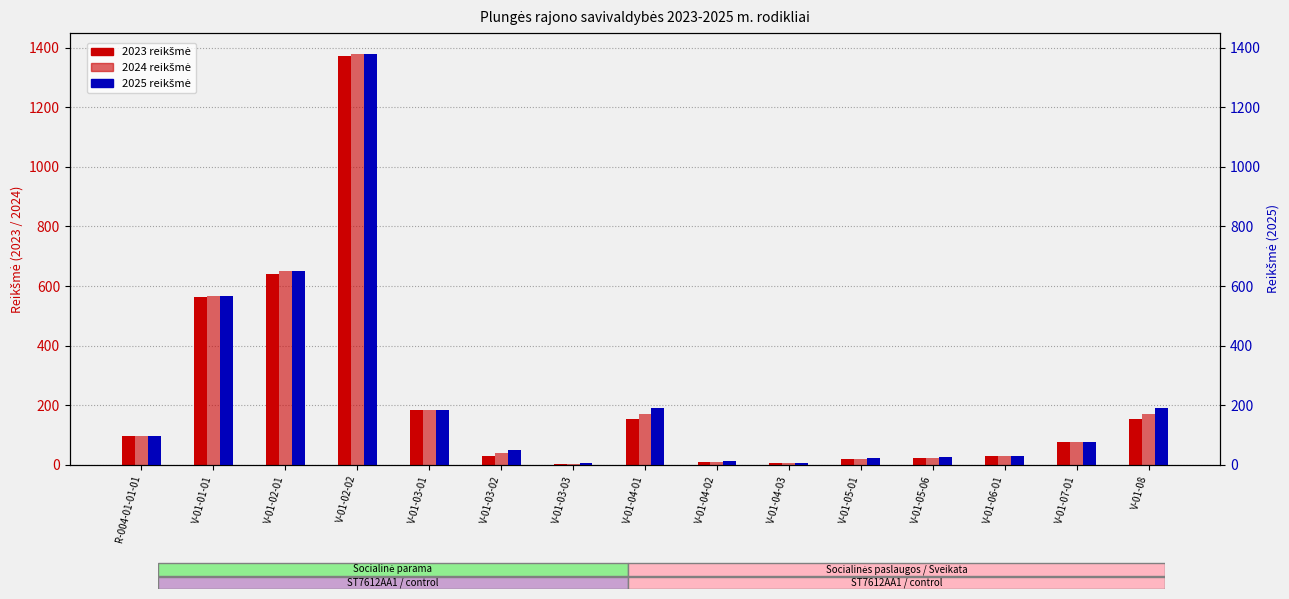

True or false: 2023 has a value of 249 at V-01-01-01.

False